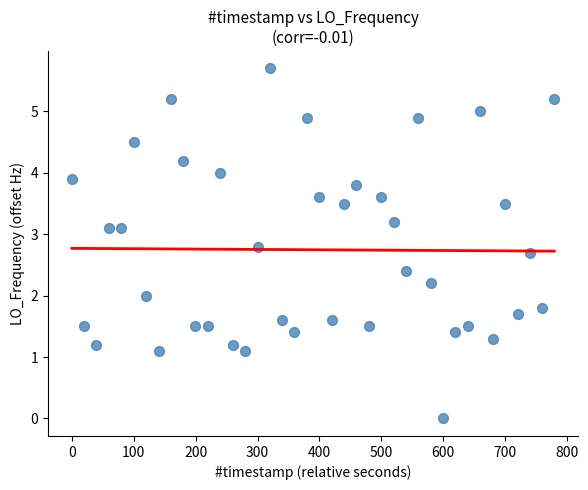

What is the range of Y values (max minus min)?

5.7